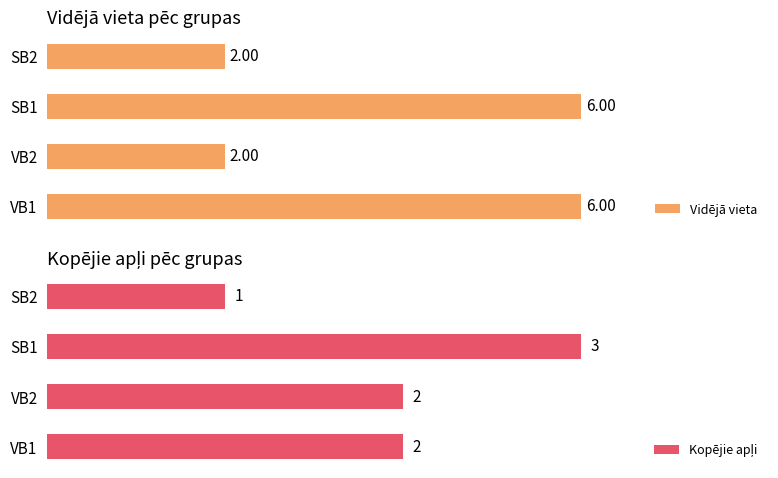

At how many categories does at least one series exceed 2?

2